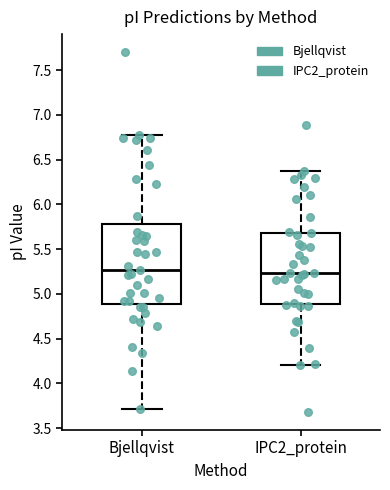

Which box is the tallest, from its lower edge to its upper edge?

Bjellqvist